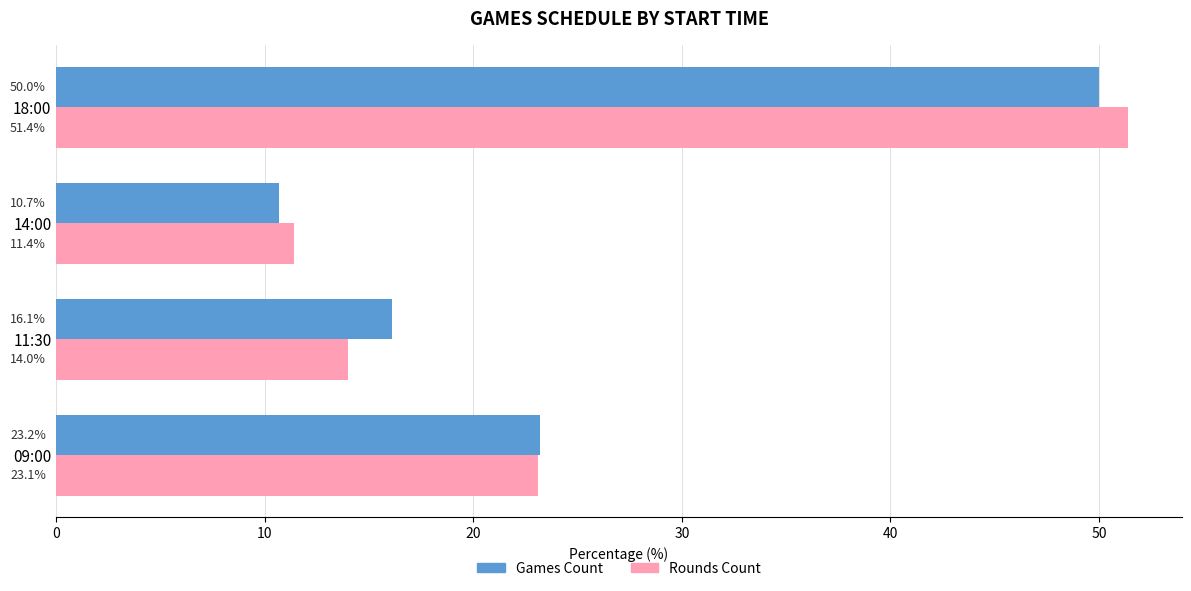

What is the difference between the maximum and minimum values in the Rounds Count series?

40.0